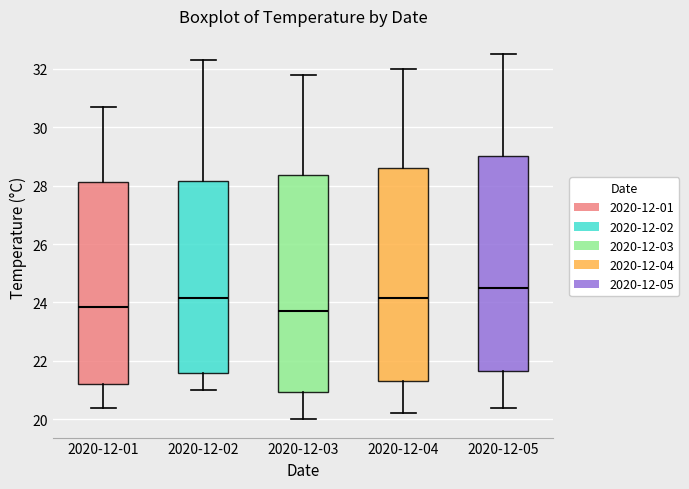

Where does the median line of the box for 2020-12-01 sit on the y-axis? The values are not printed on the chart, so give them approximately, as read against the axis.

23.8